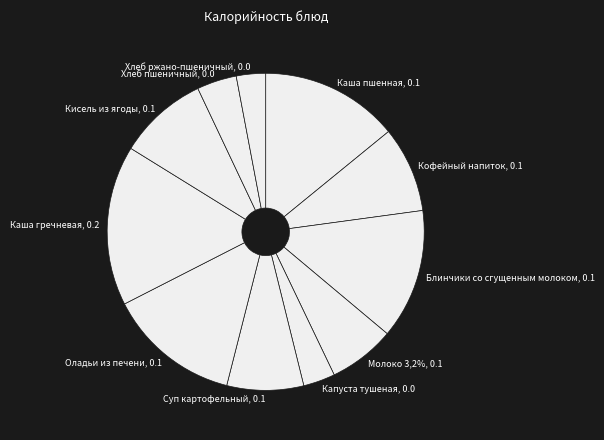

True or false: Оладьи из печени accounts for 28% of the total.

False